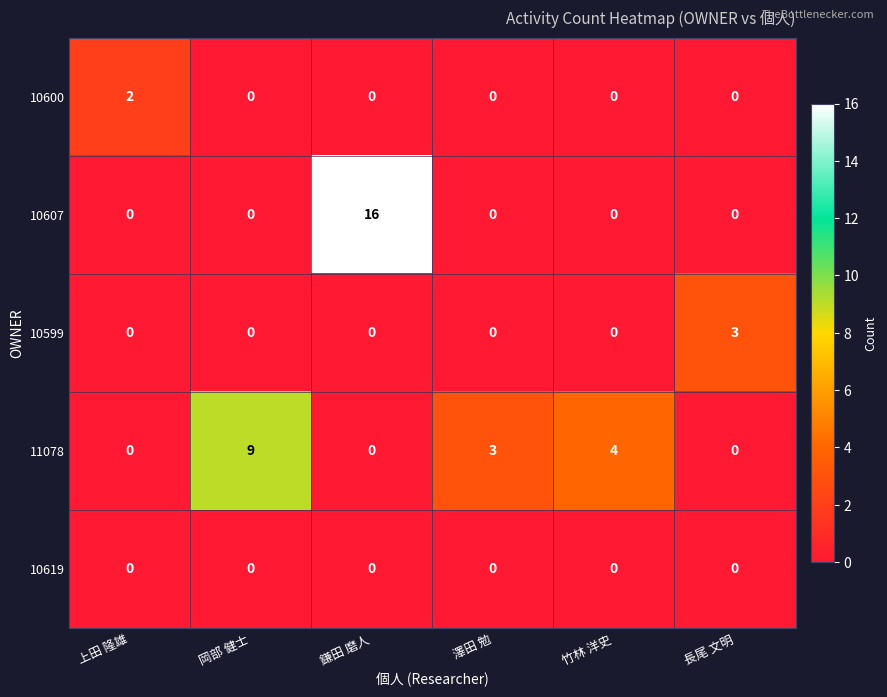

How many distinct data groups are displayed?

5